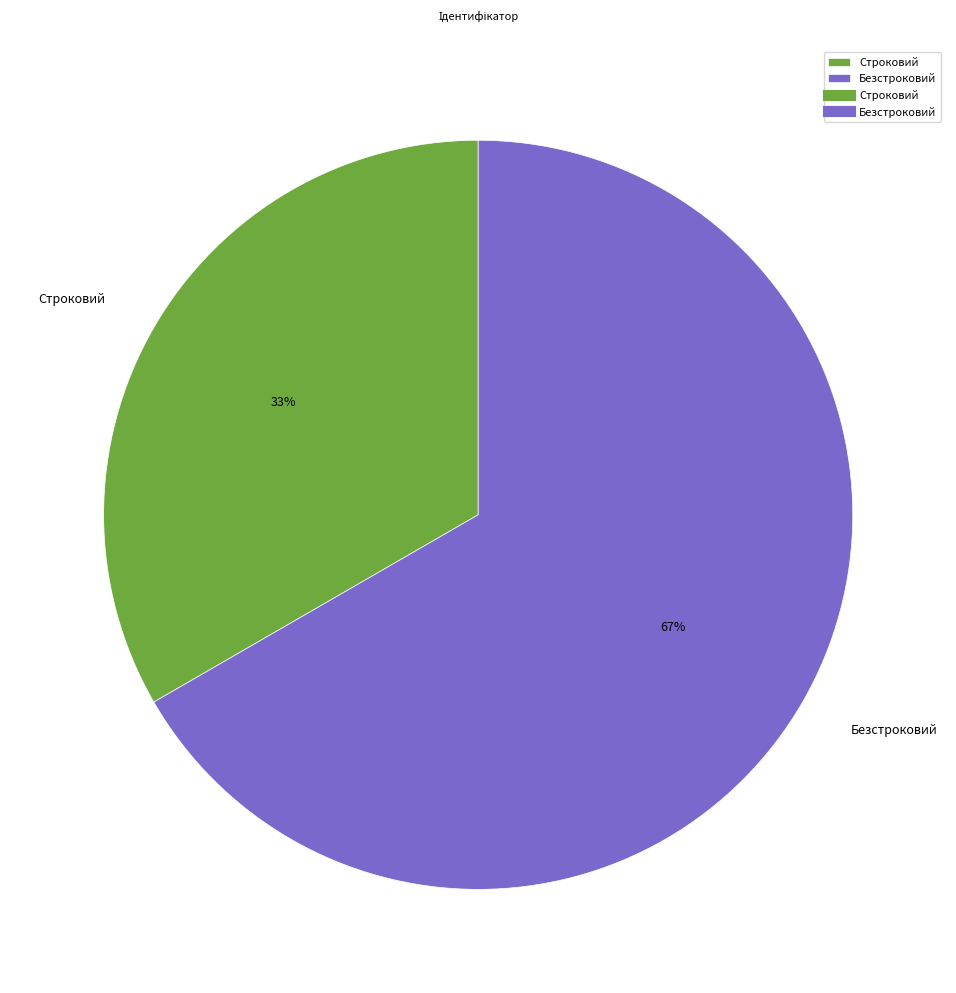

Which has a higher value, Строковий or Безстроковий?

Безстроковий